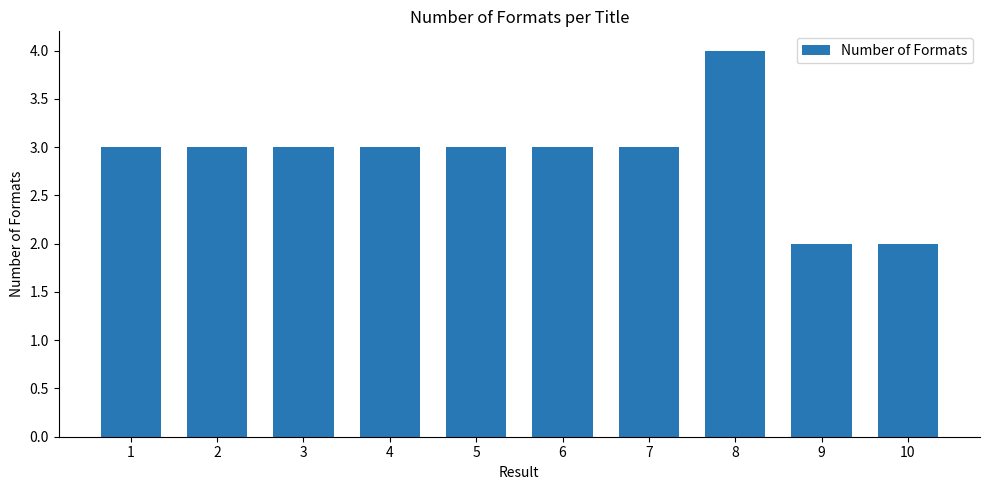

Are the bars horizontal?

No